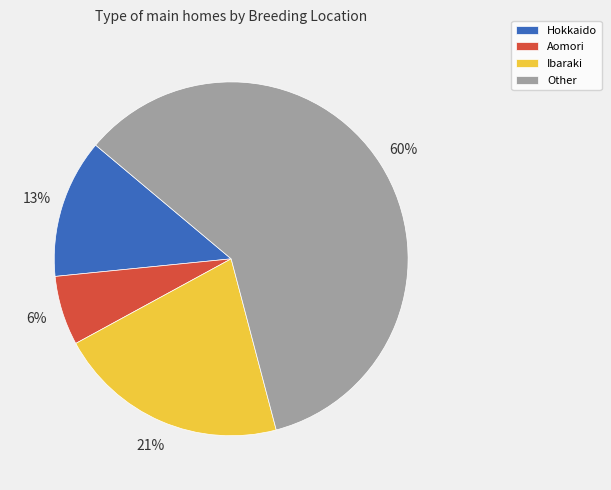

The Other slice represents 52% of the pie. True or false?

False